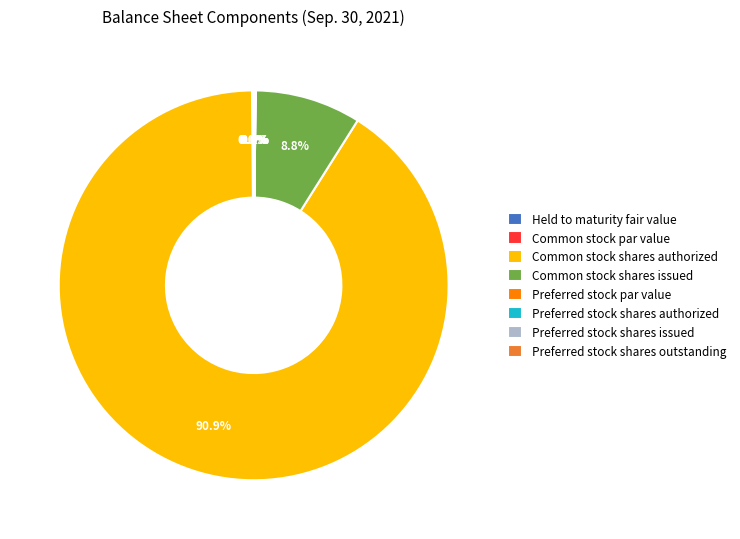

Which slice is the smallest?

Common stock par value